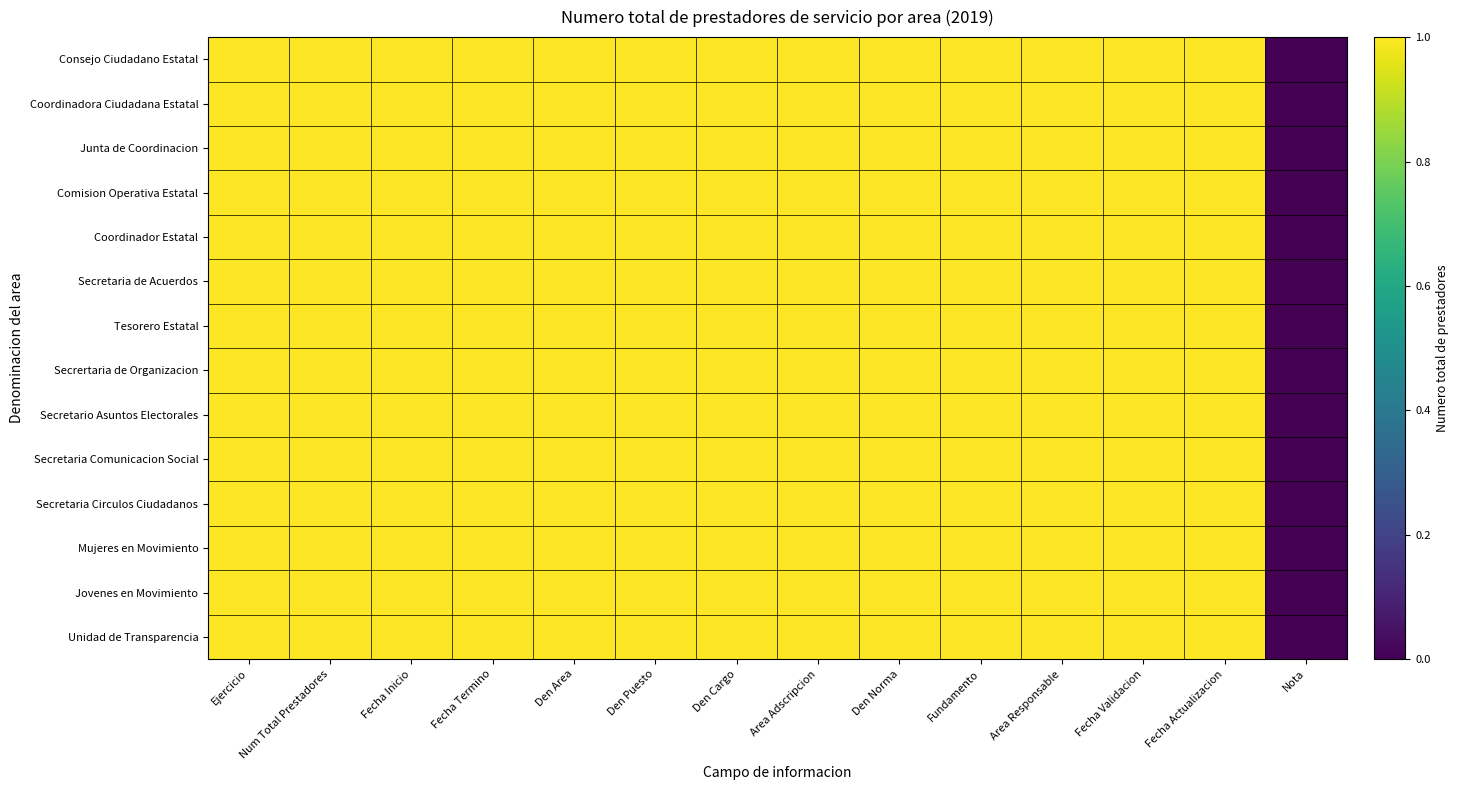

What is the total value across all series at Den Area?

14